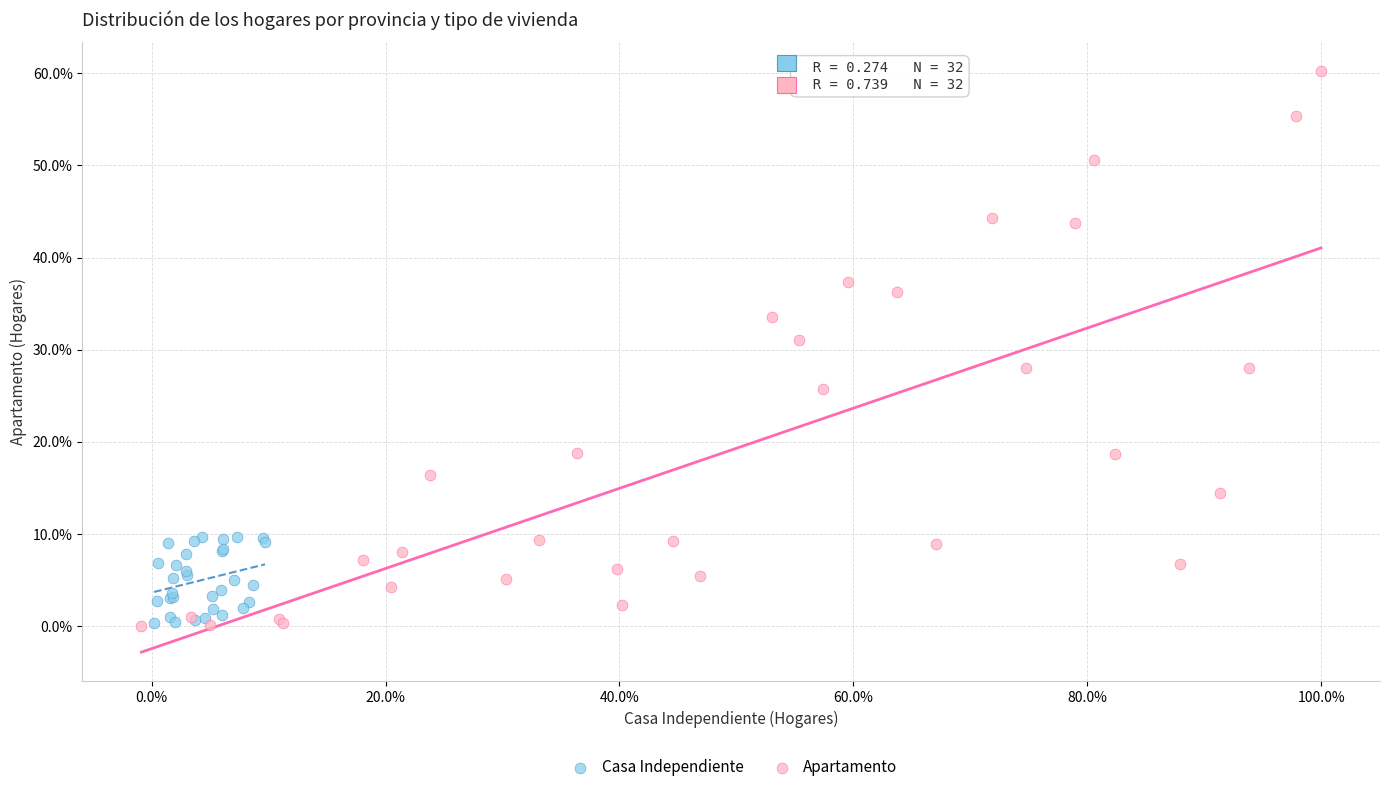

Which series reaches the maximum Y coordinate?

Apartamento